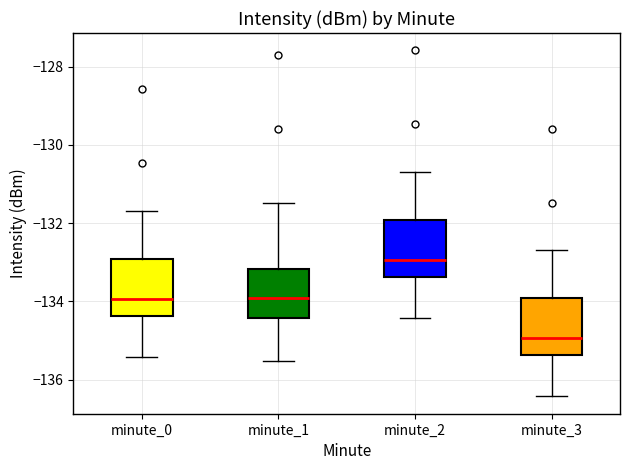

Where is the lower edge of the box for minute_1 on the y-axis? The values are not printed on the chart, so give them approximately, as read against the axis.

-134.4